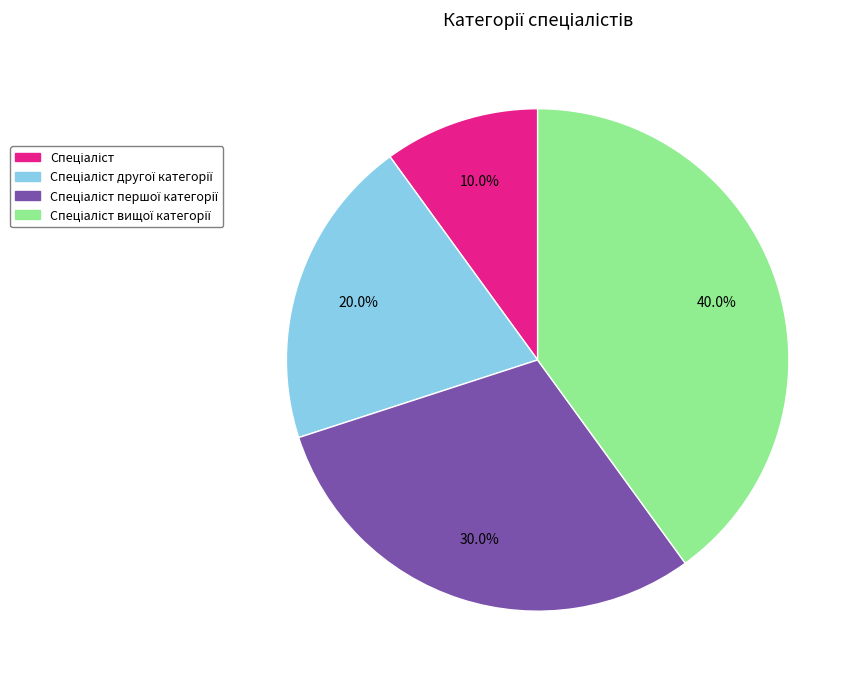

Does any single category account for the majority?

No